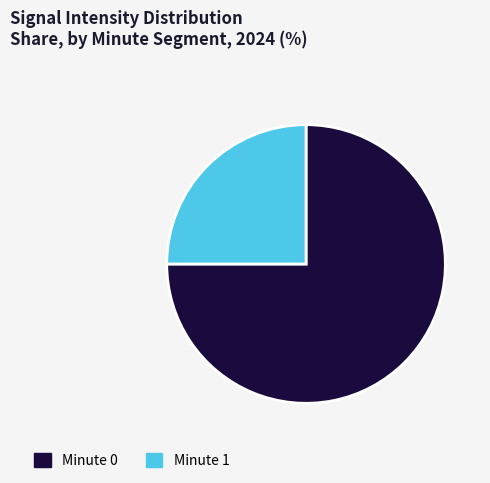

Rank the categories by value from lowest to highest.

Minute 1, Minute 0